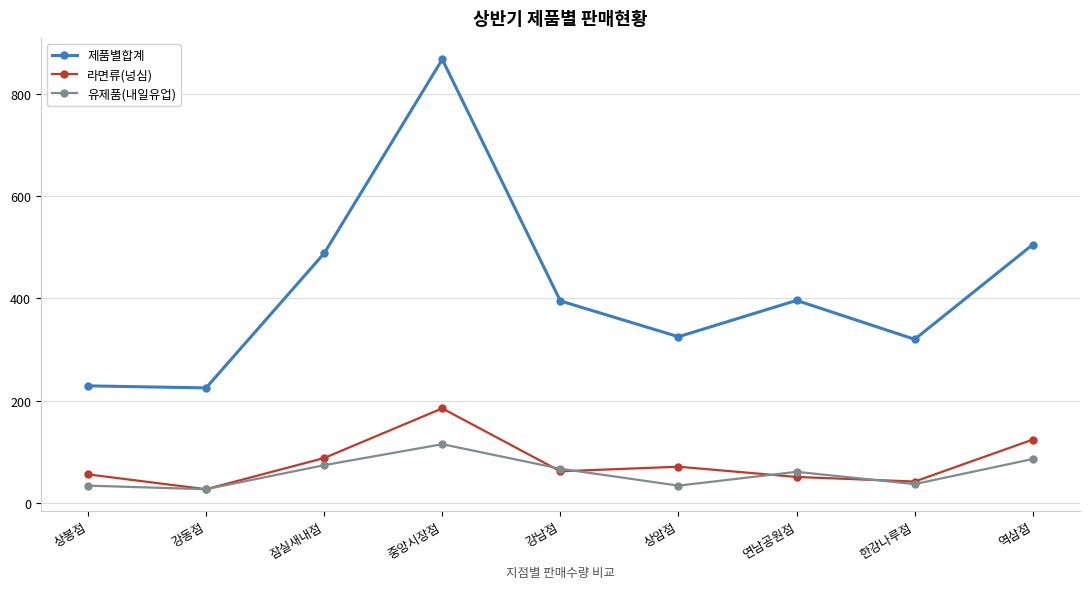

What is the smallest value displayed?

27